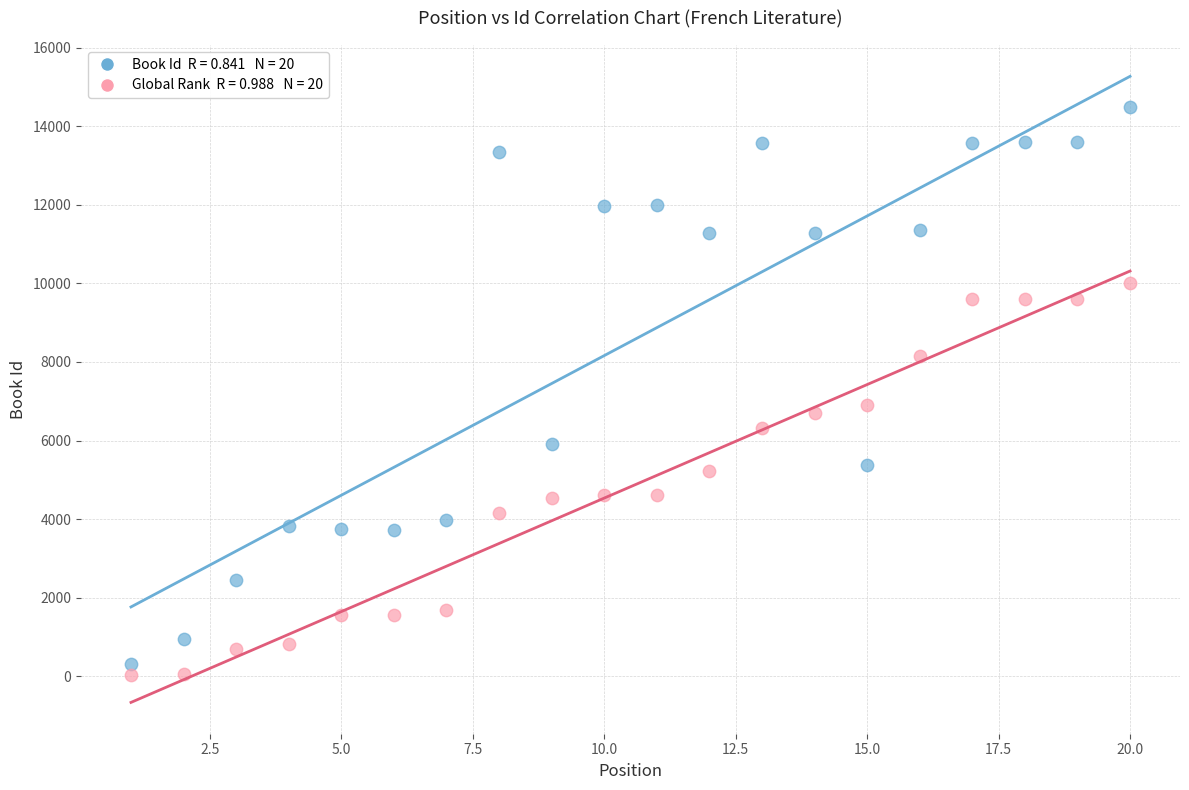

Across all series, what Y value is closest to 7265?

6903